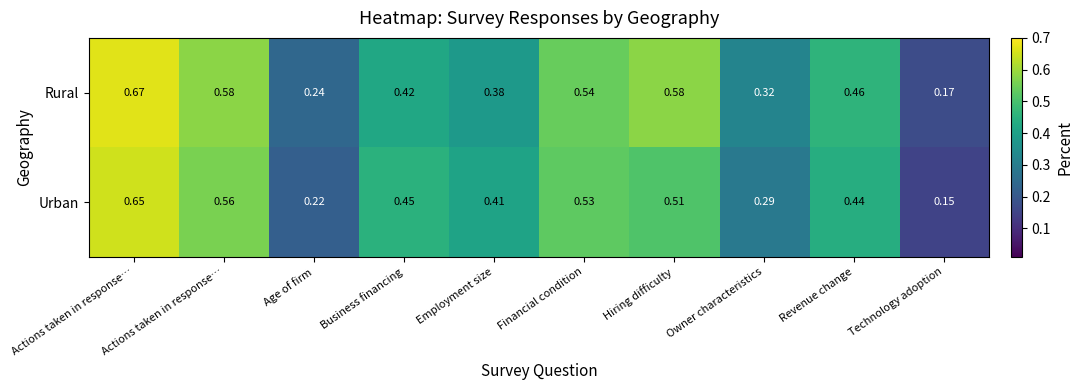

Count the number of data series in this chart.

2